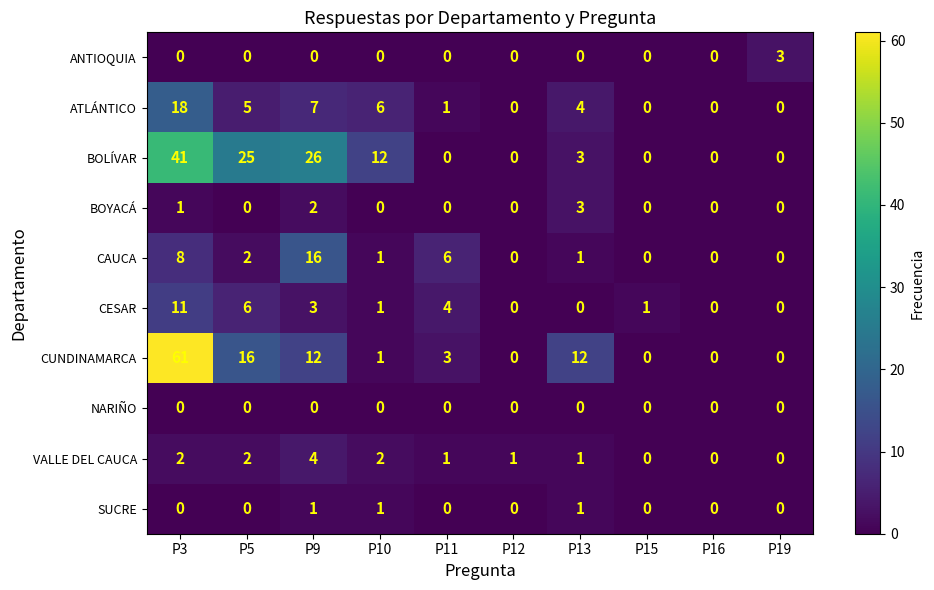

True or false: CAUCA has a value of 2 at P3.

False